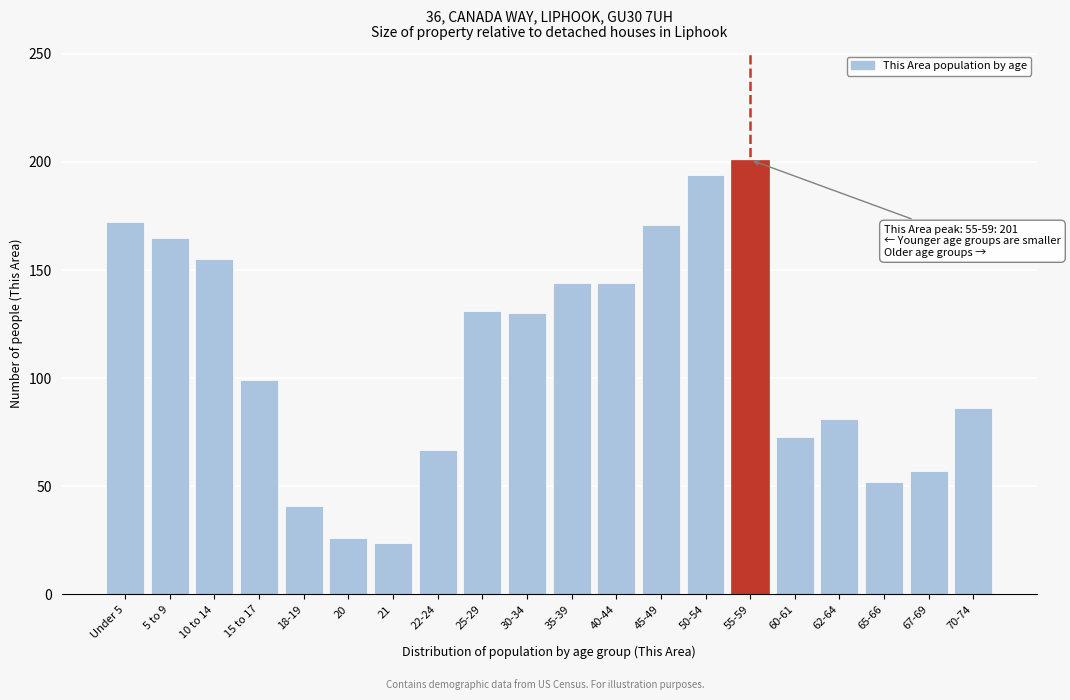

The chart shows a value of 146 at 70-74. True or false?

False